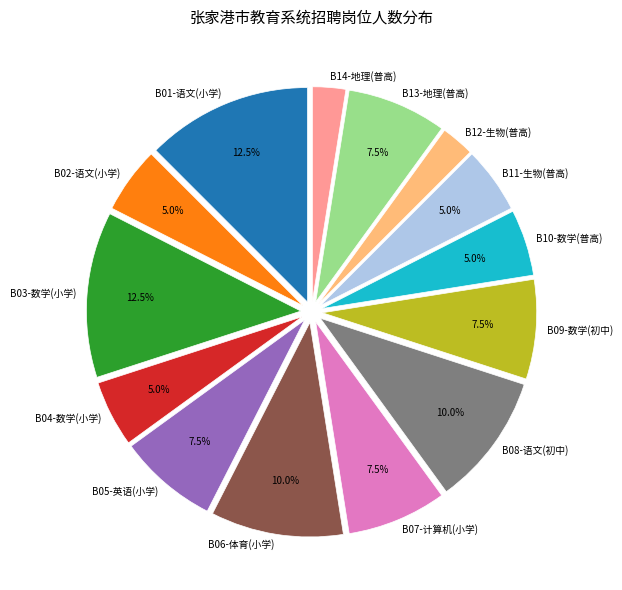

Which has a higher value, B14-地理(普高) or B13-地理(普高)?

B13-地理(普高)